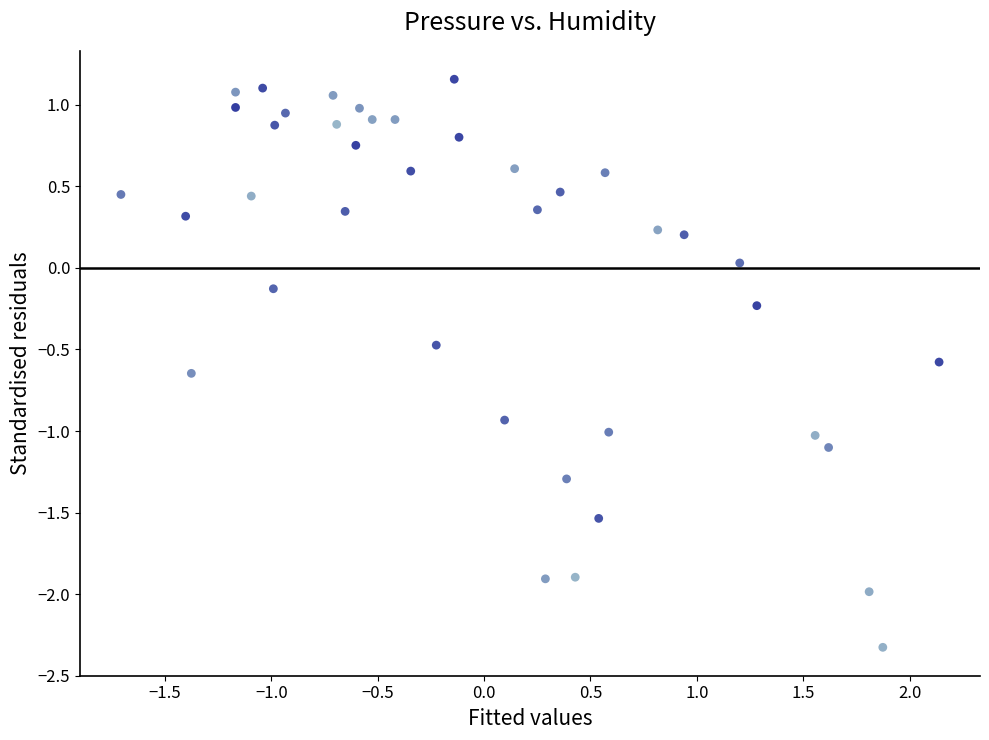

What is the range of X values (max minus min)?

3.8